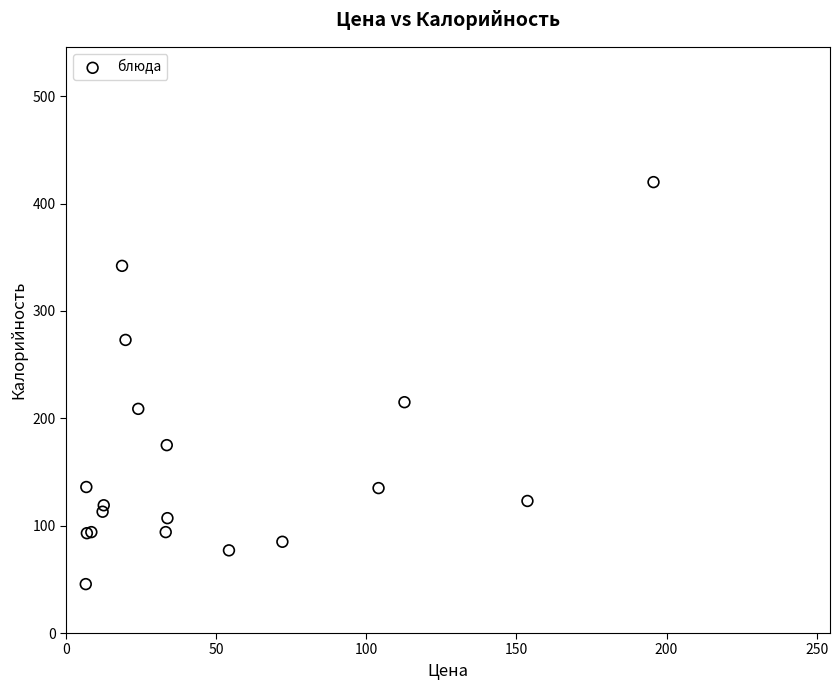

What Y value in the scatter plot is closest to 232?

215.0